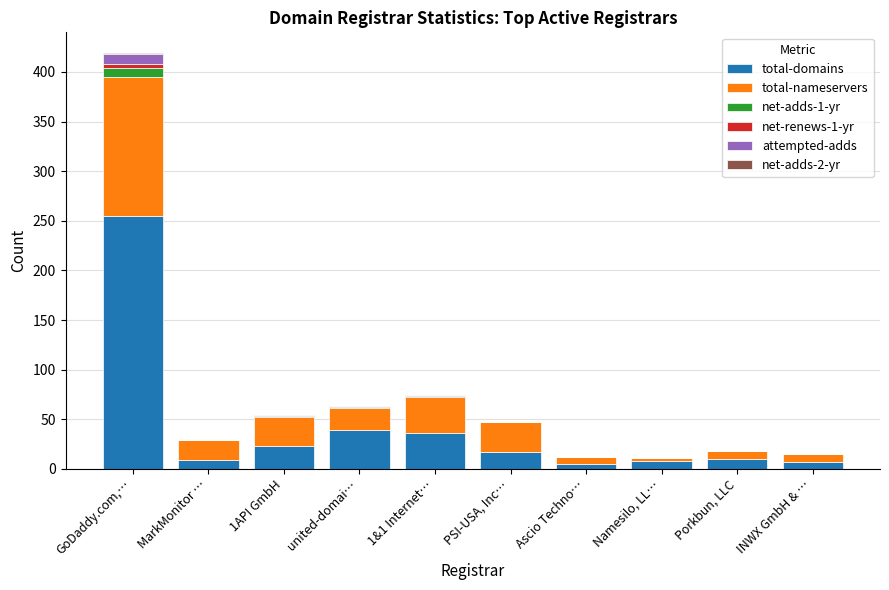

At which category is the sum across all series the highest?

GoDaddy.com,…